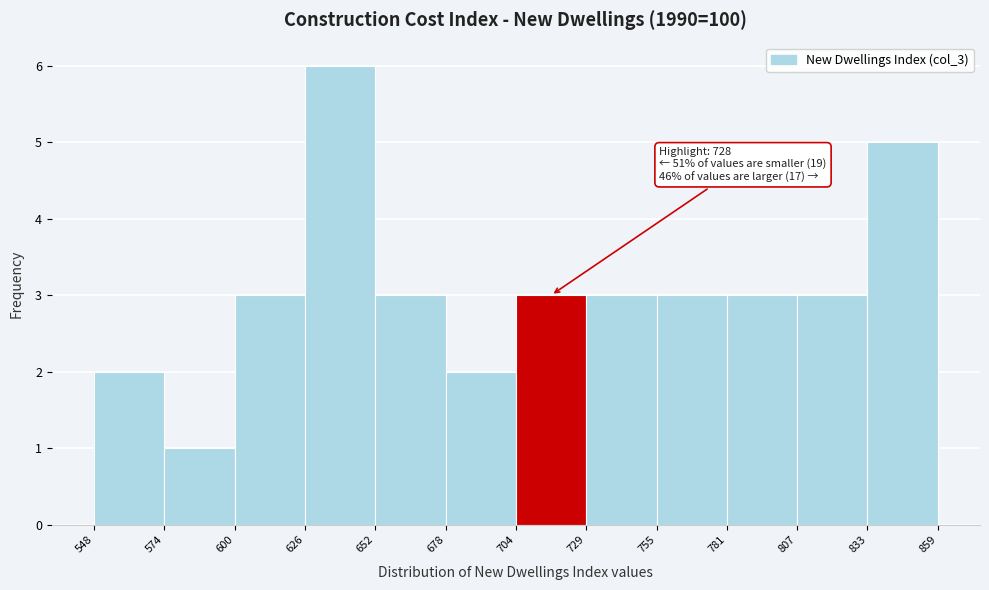

Which range on the x-axis has the tallest bar?

626 to 652